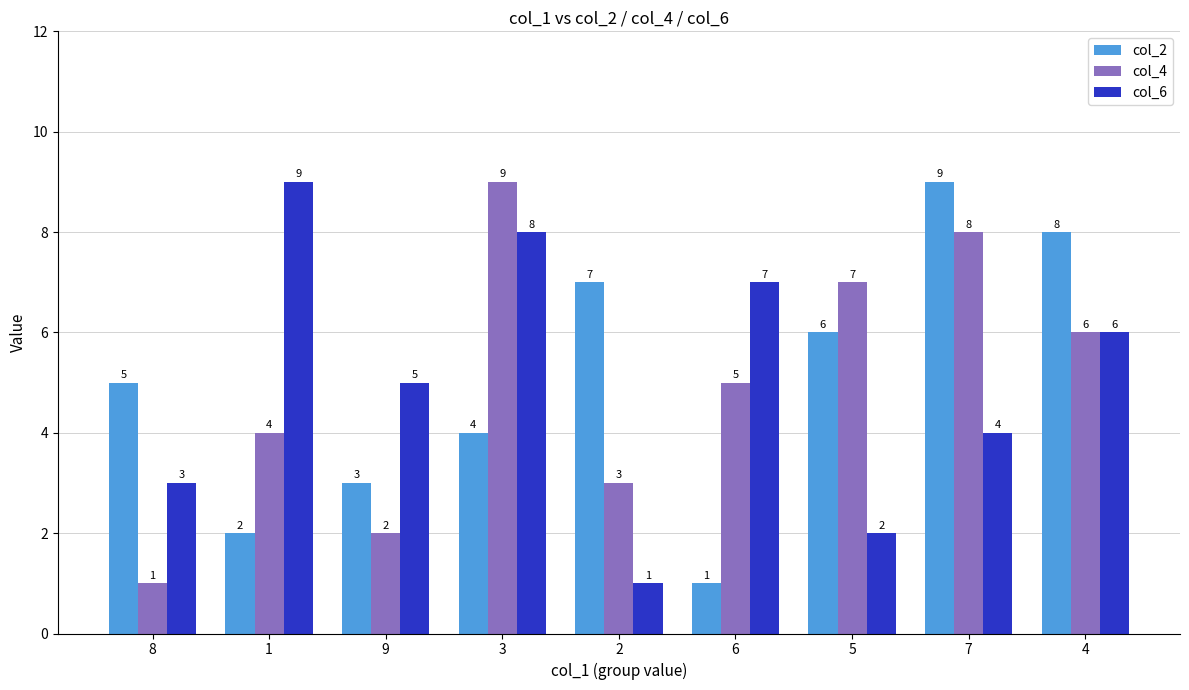

Count the col_6 values in the range 3 to 7.

5